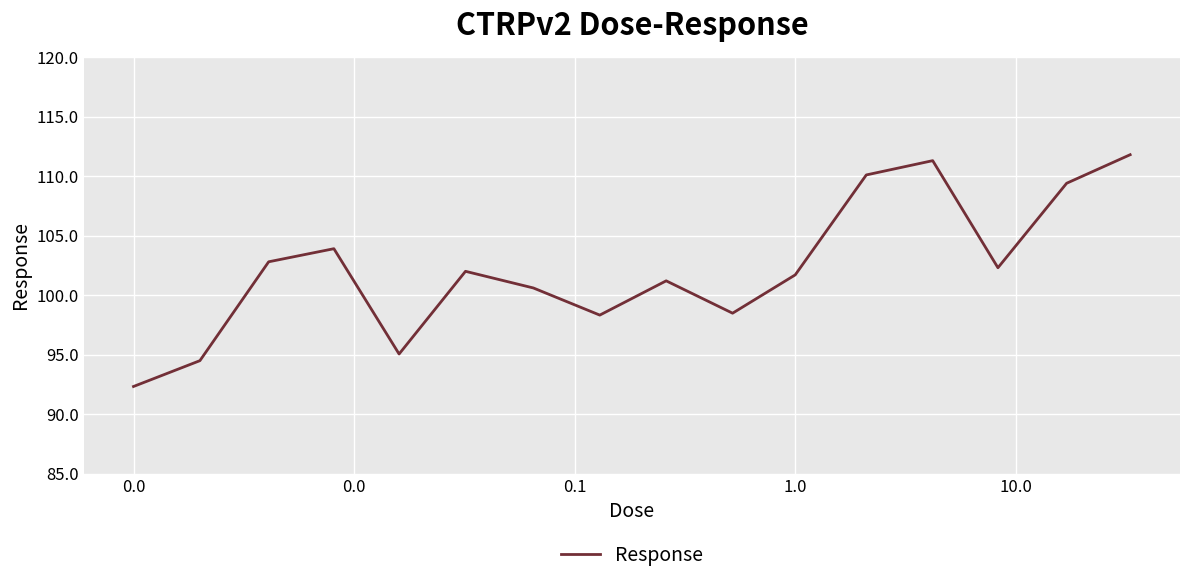

Does the chart display data point markers on the line(s)?

No